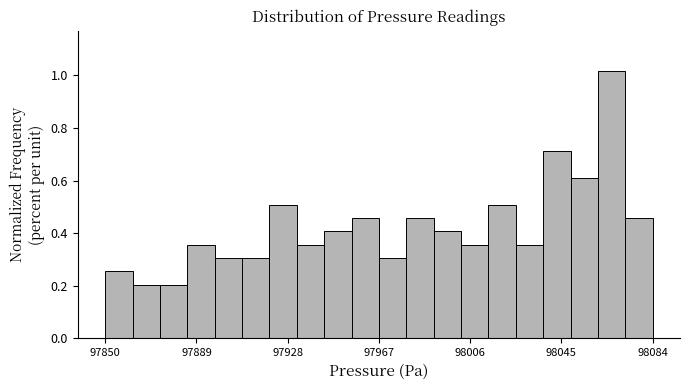

Around what value on the x-axis is the tallest bar? Give the approximate position of its centre, as read against the axis.

98065